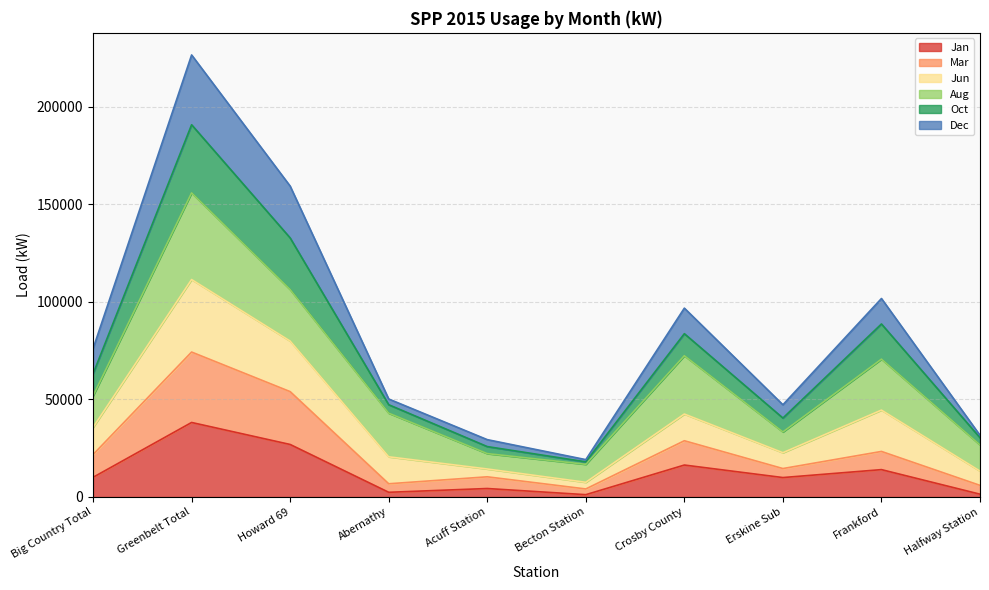

In Jan, how many points are higher than both neighbors (excluding endpoints)?

4